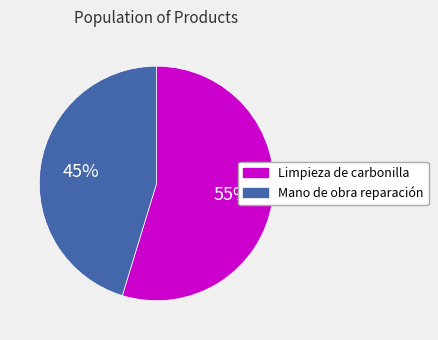

To the nearest percent, what is the average slice percentage?

50%